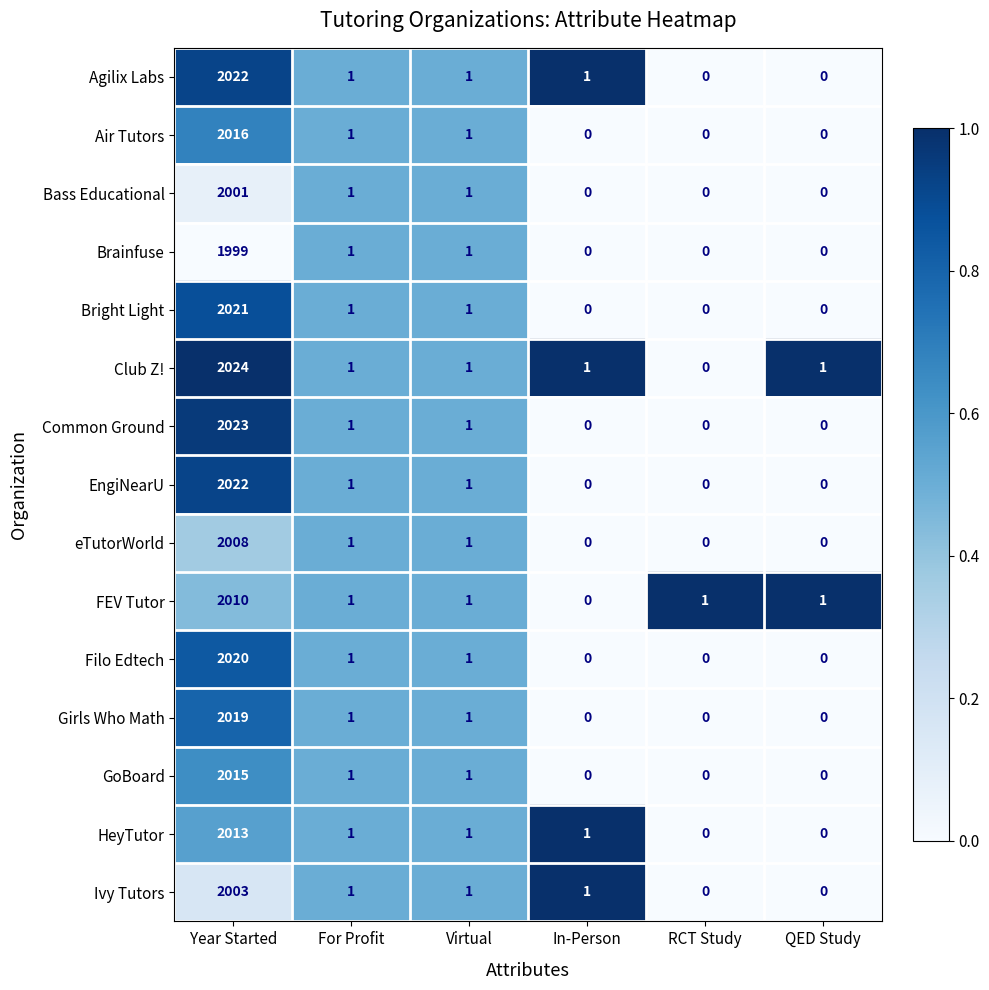

The Ivy Tutors series shows -838 at QED Study. True or false?

False